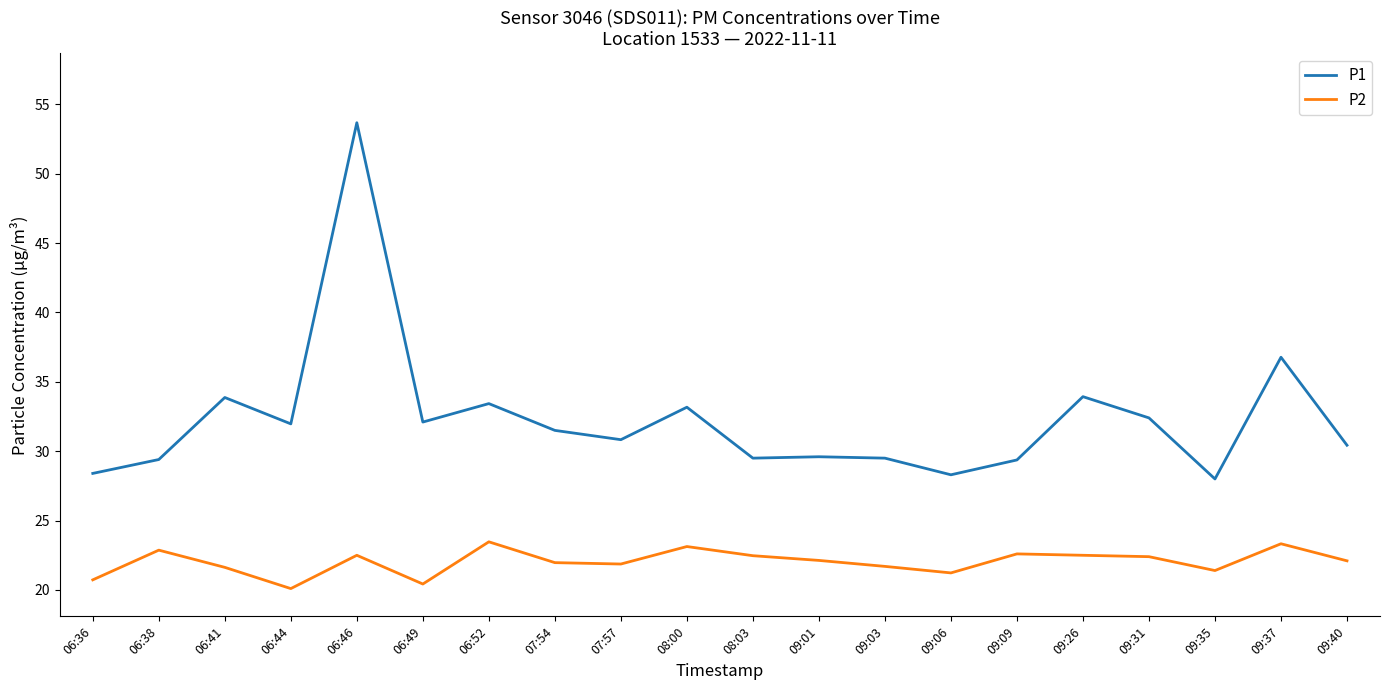

How many values in the P1 series are below 31?

10